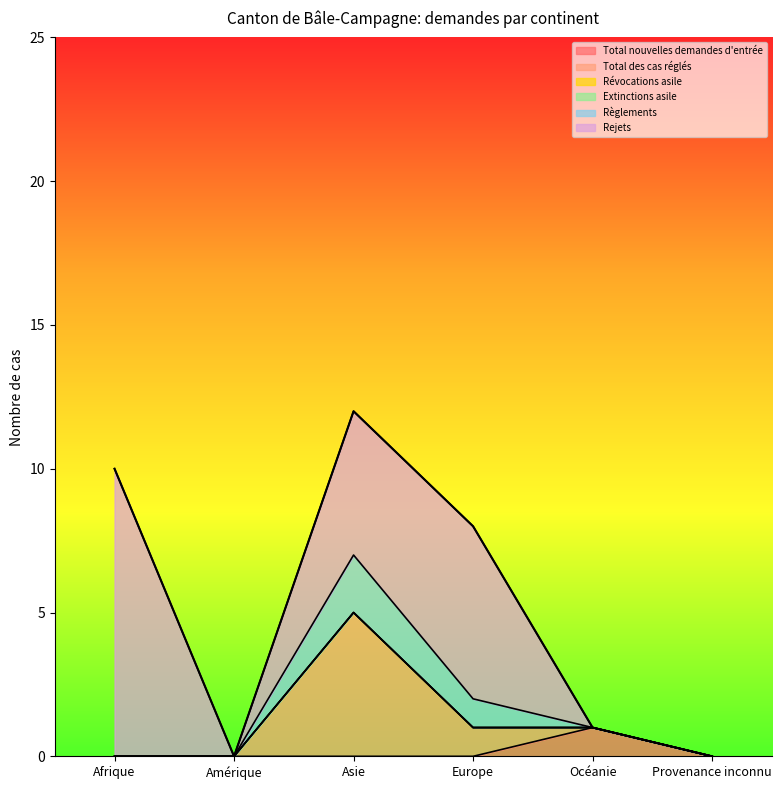

List the series in order of their peak value, lowest first.

Révocations asile, Extinctions asile, Total nouvelles demandes d'entrée, Règlements, Total des cas réglés, Rejets